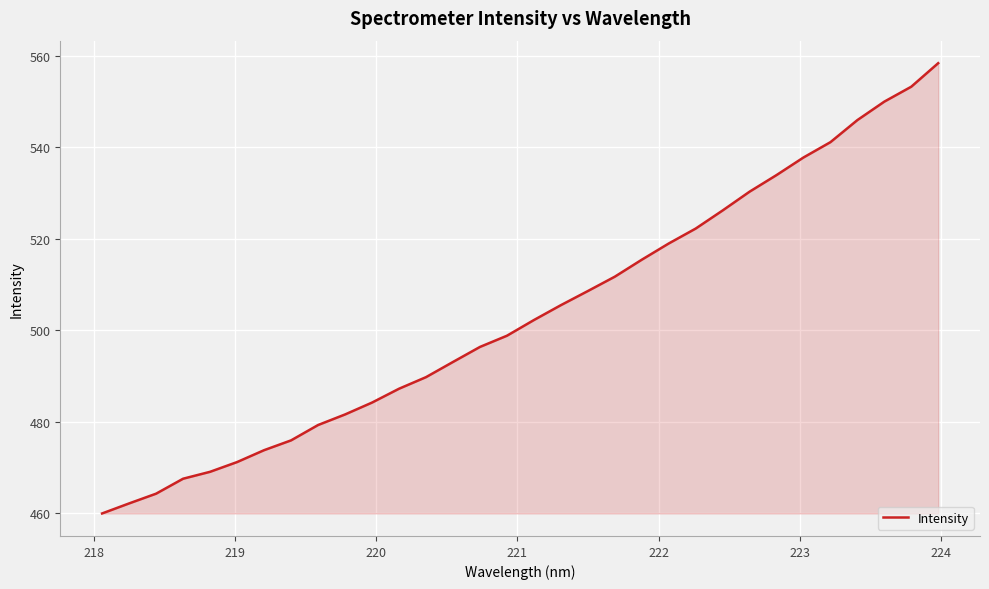

What is the smallest value displayed?

460.0